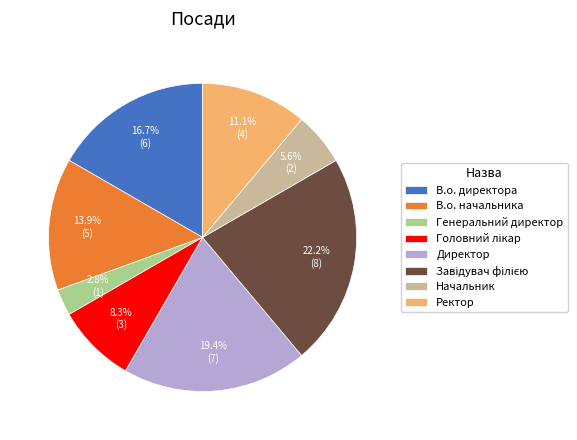

Count the number of slices in the pie.

8